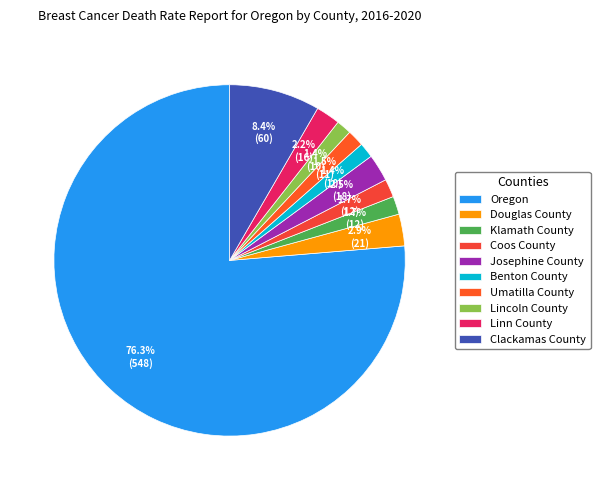

Is it true that Clackamas County is 1% of the pie?

False